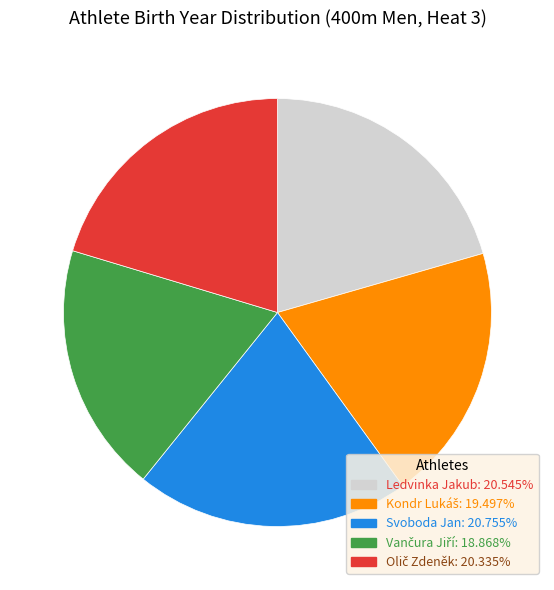

Is there any slice that represents more than half of the pie?

No